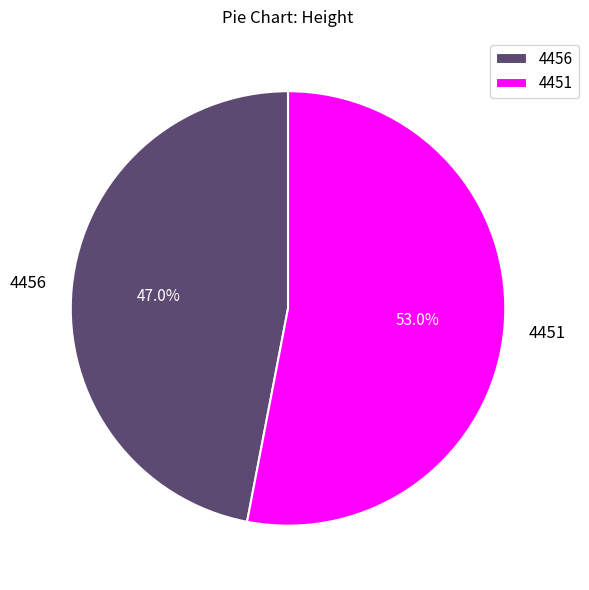

To the nearest percent, what portion does 4451 represent?

53%